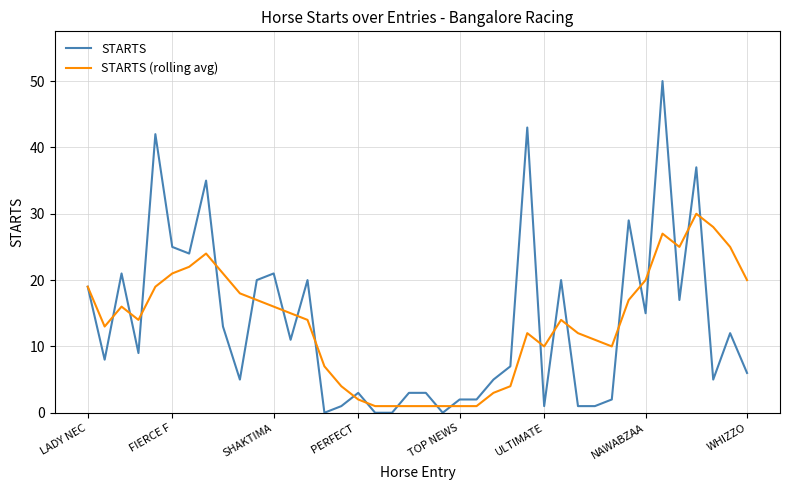

Which series has the largest range (max minus min)?

STARTS